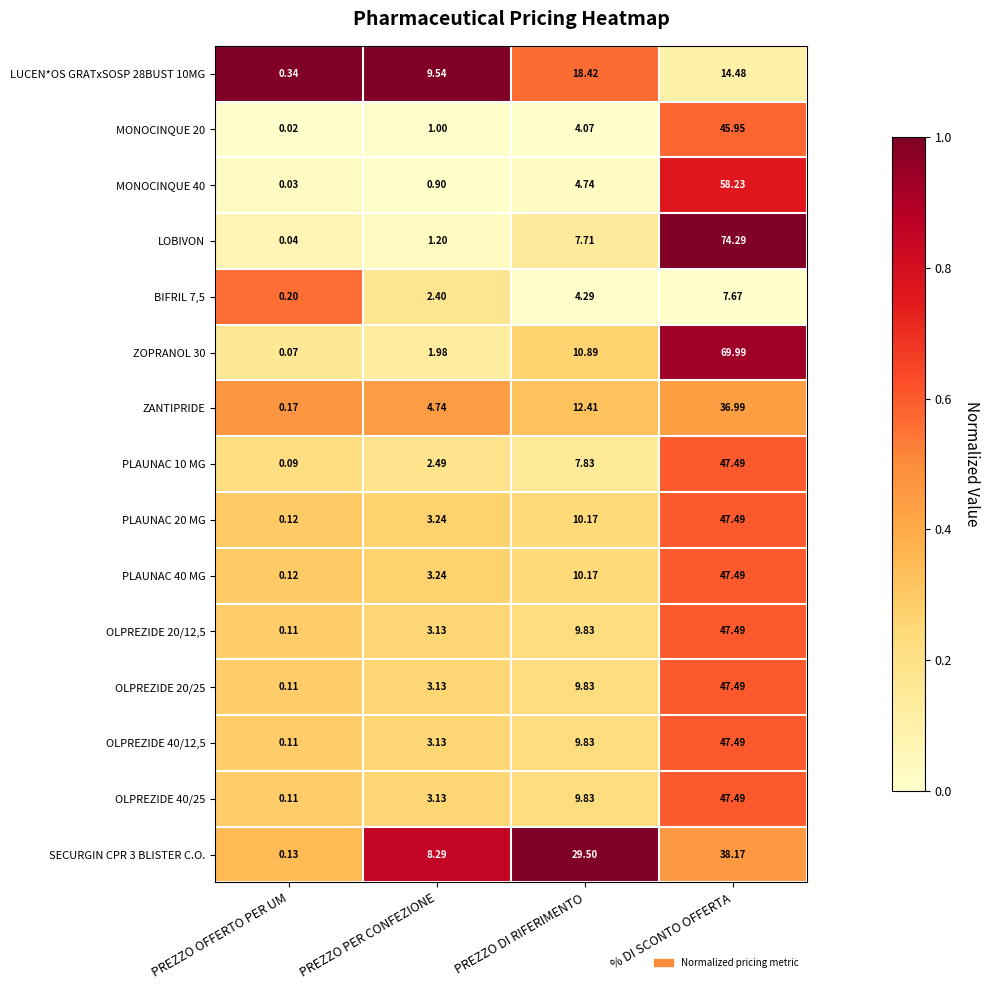

Which series changed the most between PREZZO OFFERTO PER UM and % DI SCONTO OFFERTA?

LOBIVON